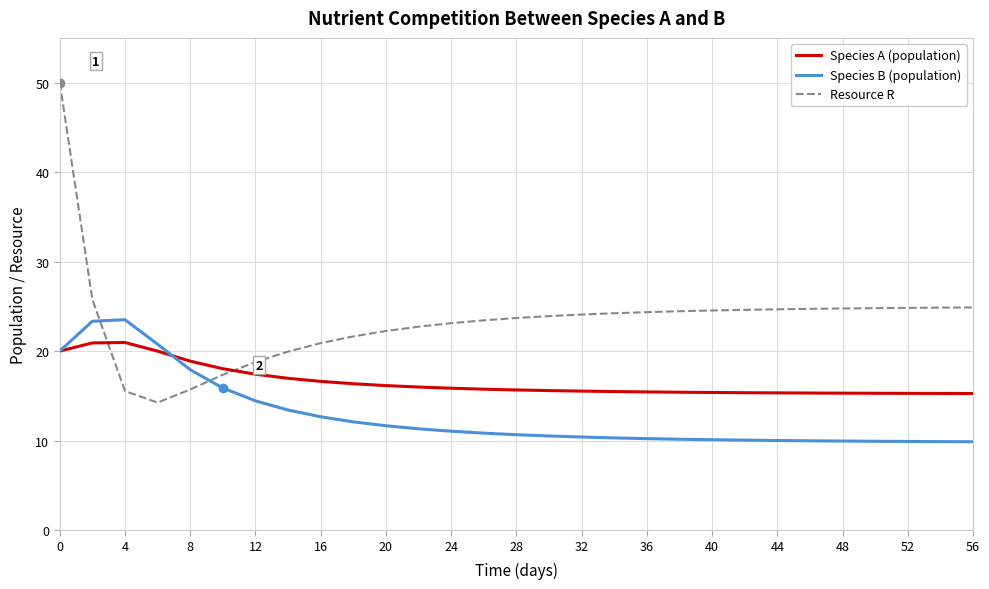

Which series ends up on top after the final intersection of Resource R and Species A (population)?

Resource R